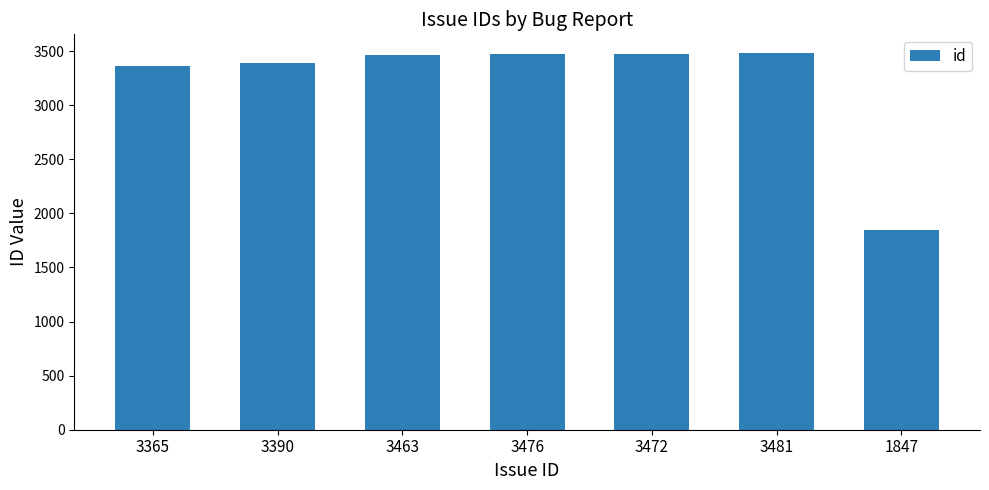

Count the number of data series in this chart.

1